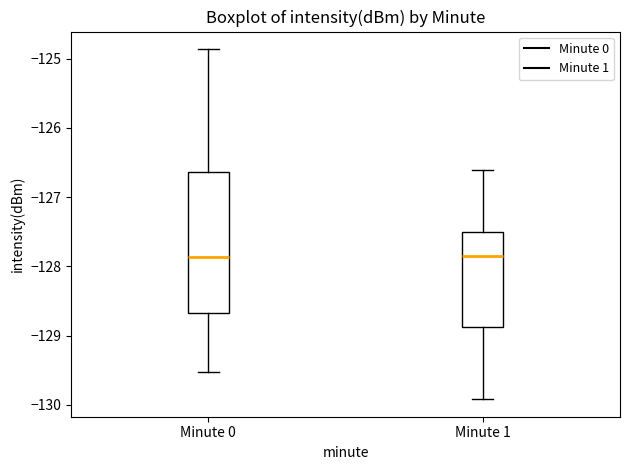

Where does the lower whisker of the box for Minute 0 end on the y-axis? The values are not printed on the chart, so give them approximately, as read against the axis.

-129.5